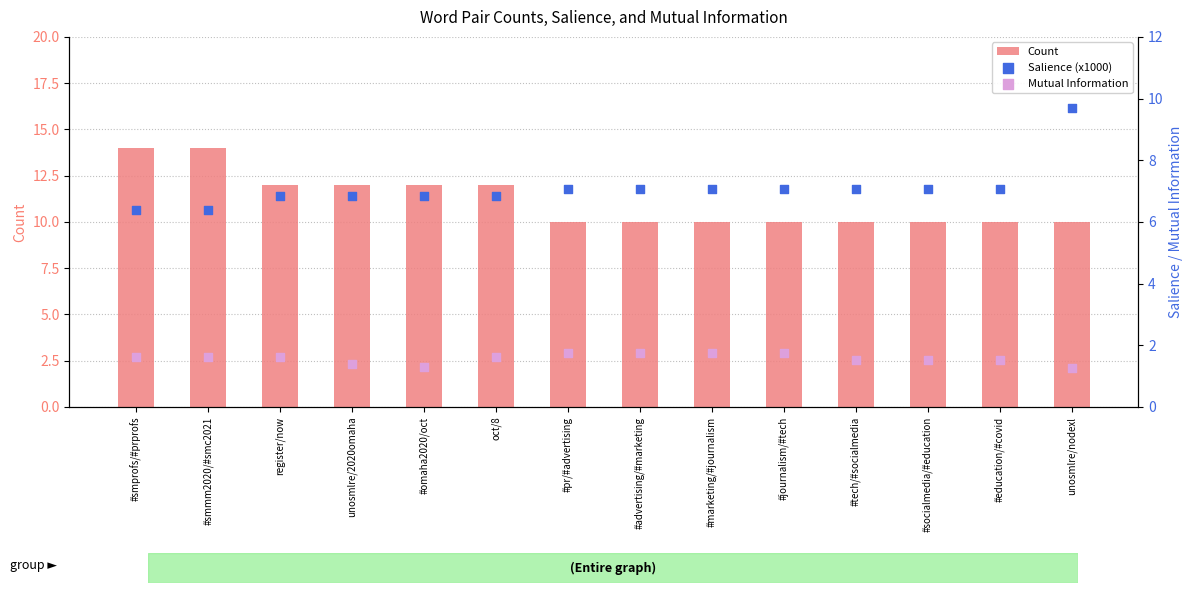

At how many categories does at least one series exceed 6?

14